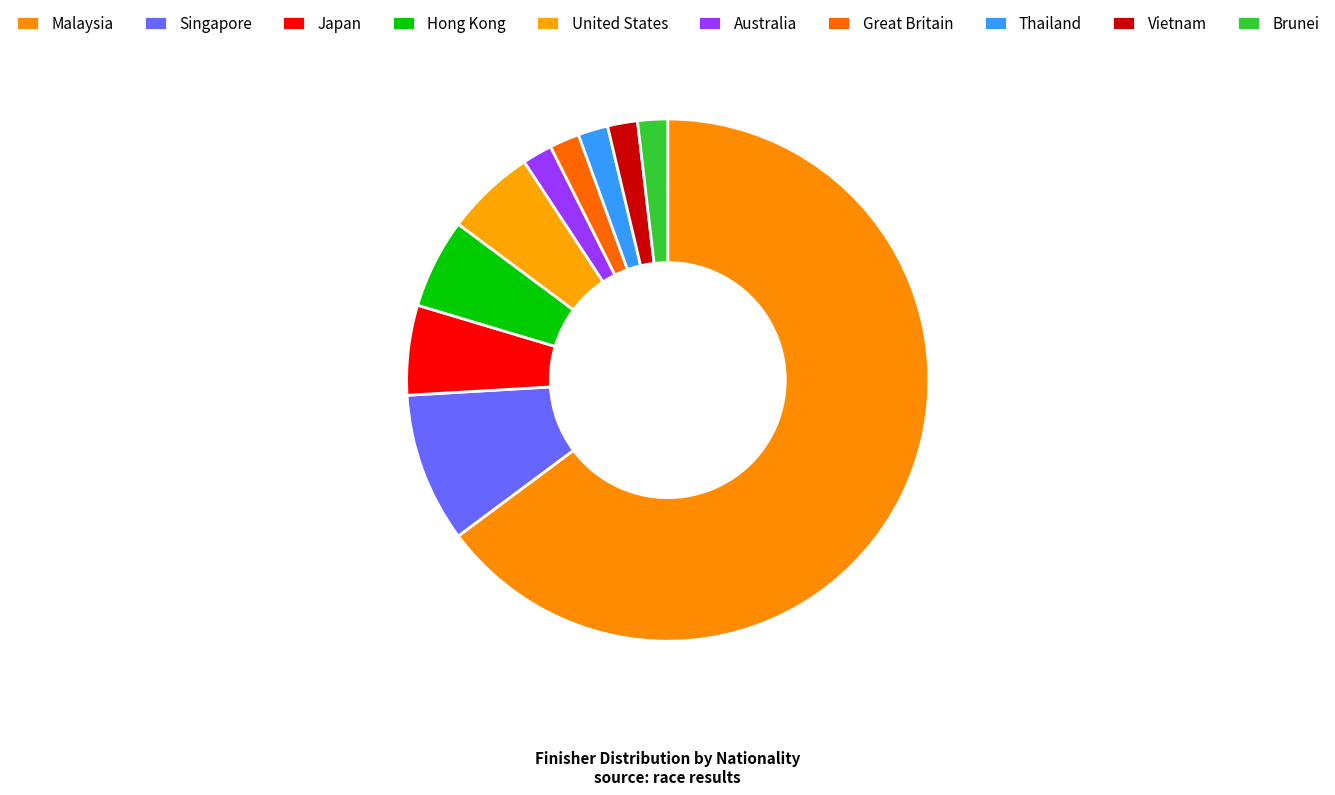

Between Australia and Singapore, which is larger?

Singapore